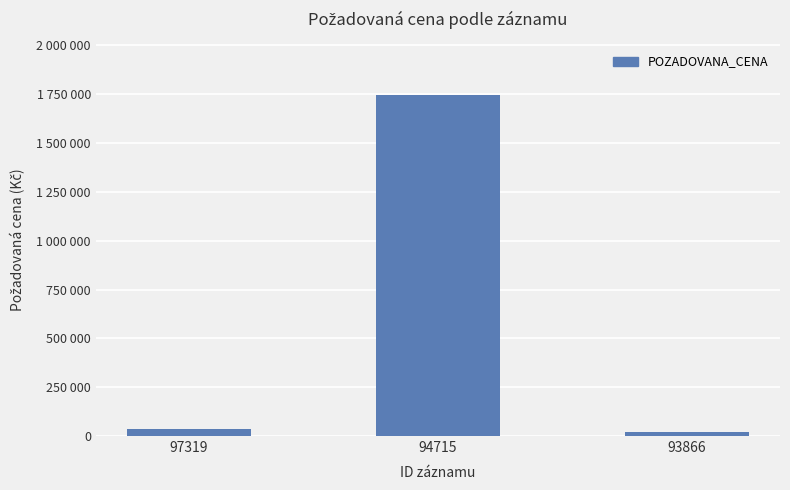

Read the value at 97319, to the nearest 50.

36000